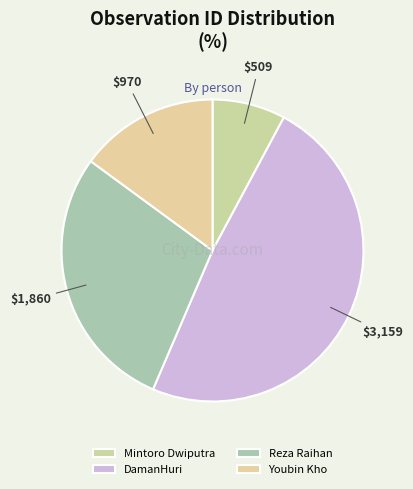

How many segments does this pie chart have?

4